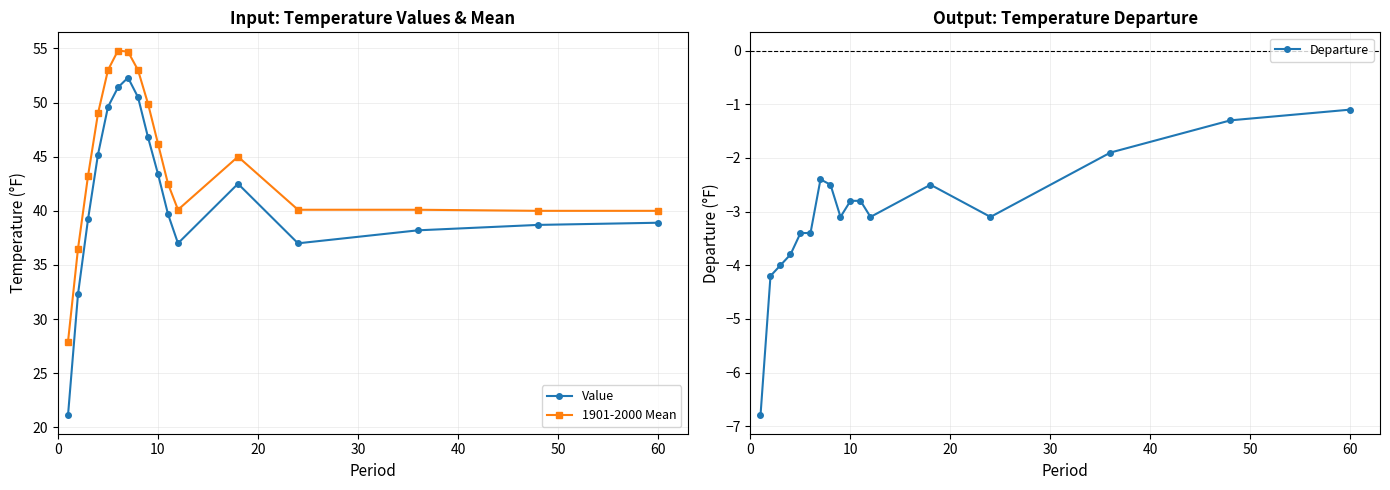

True or false: Value and 1901-2000 Mean cross at least once.

False